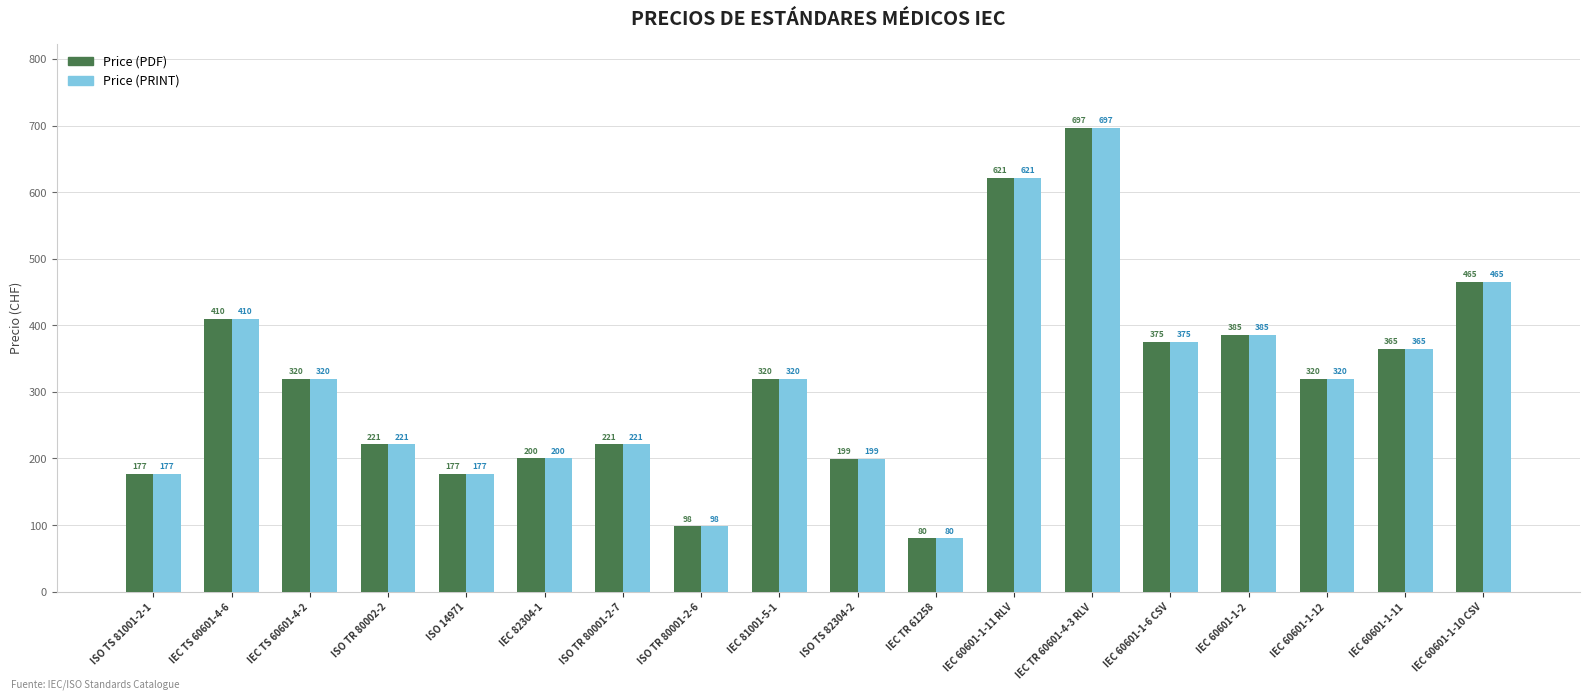

What is the approximate value of Price (PRINT) at IEC TS 60601-4-2, to the nearest 50?

300